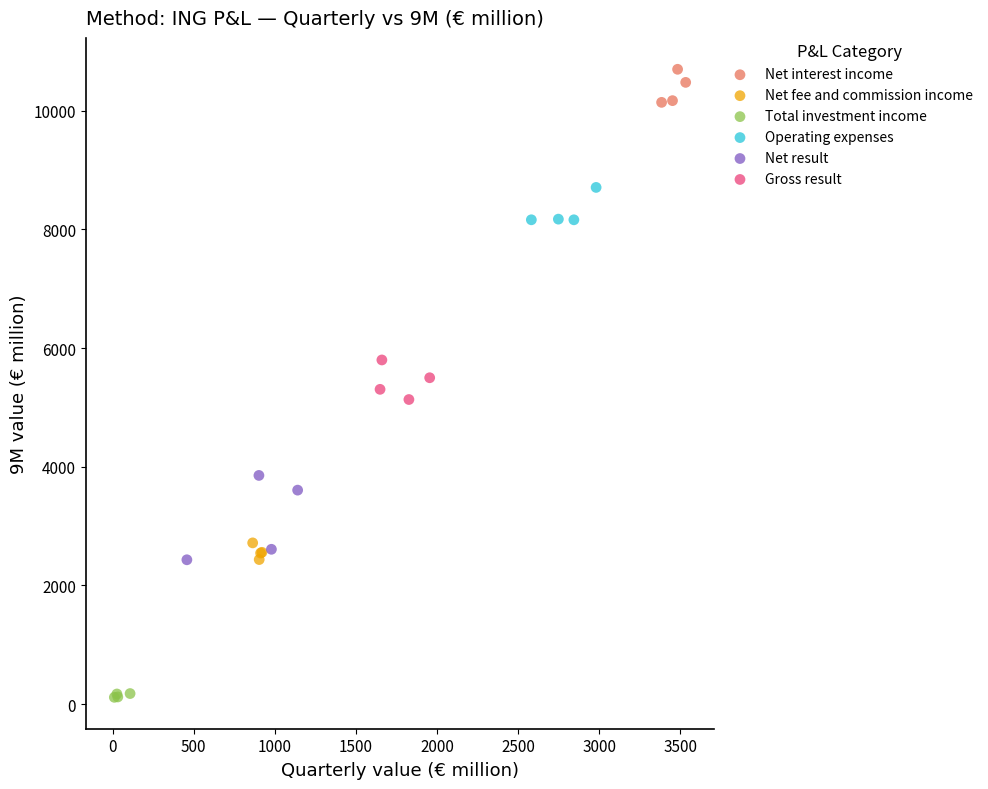

Which series has the widest spread of Y values?

Net result